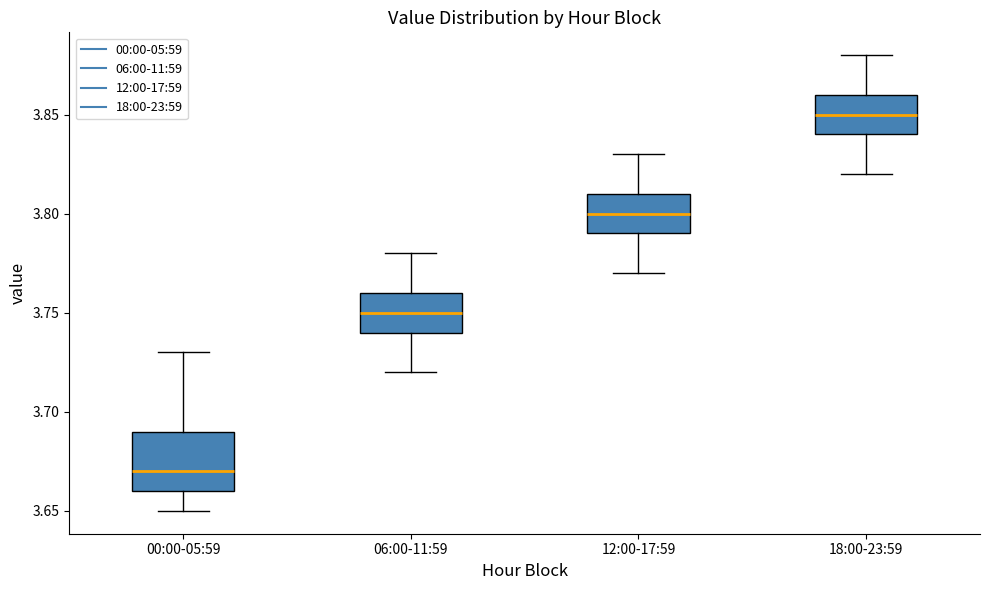

Reading left to right, read every box against the y-axis: the position of its median line, the range the box covers, and the ends of its whiskers. The values are not printed on the chart, so give them approximately, as read against the axis.

00:00-05:59: median 3.67, box 3.66 to 3.69, whiskers 3.65 to 3.73
06:00-11:59: median 3.75, box 3.74 to 3.76, whiskers 3.72 to 3.78
12:00-17:59: median 3.80, box 3.79 to 3.81, whiskers 3.77 to 3.83
18:00-23:59: median 3.85, box 3.84 to 3.86, whiskers 3.82 to 3.88